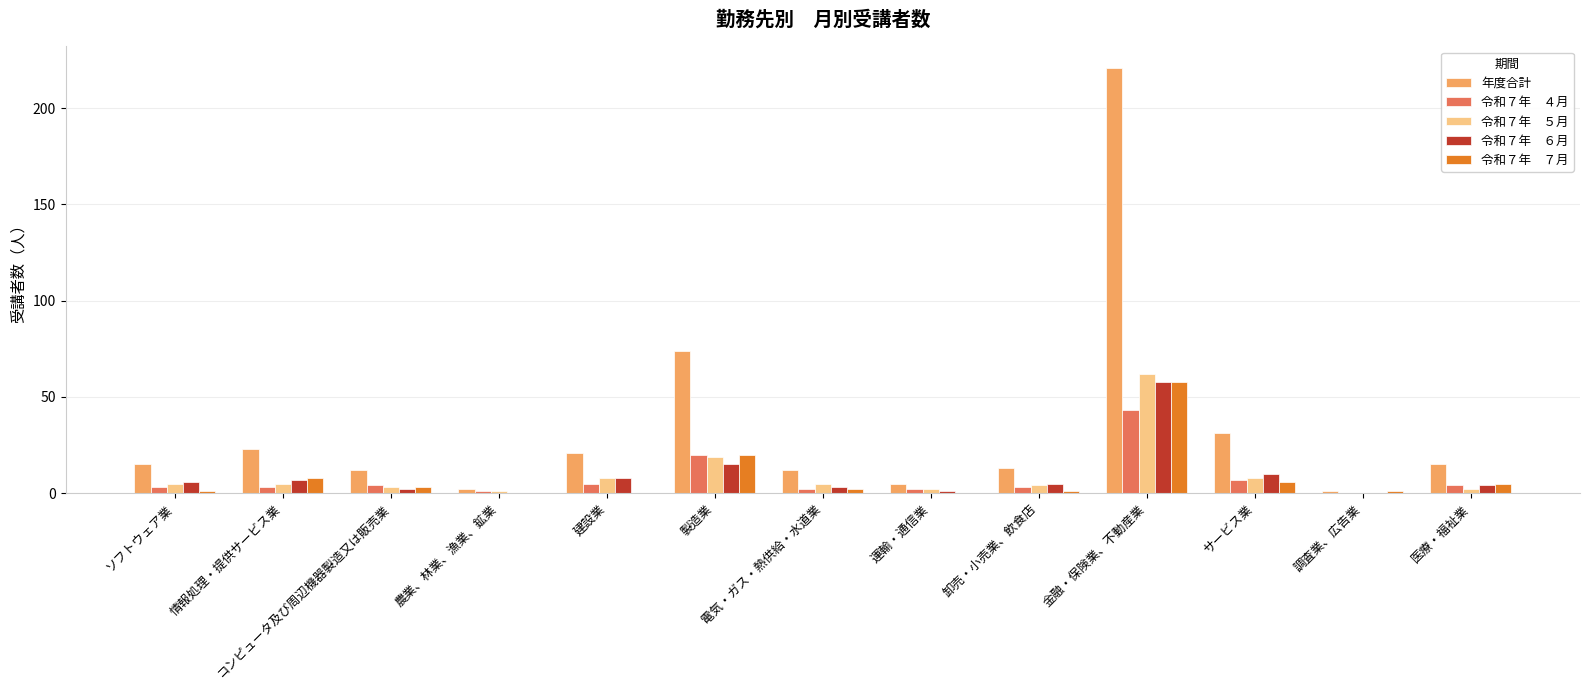

What is the total value across all series at サービス業?

62